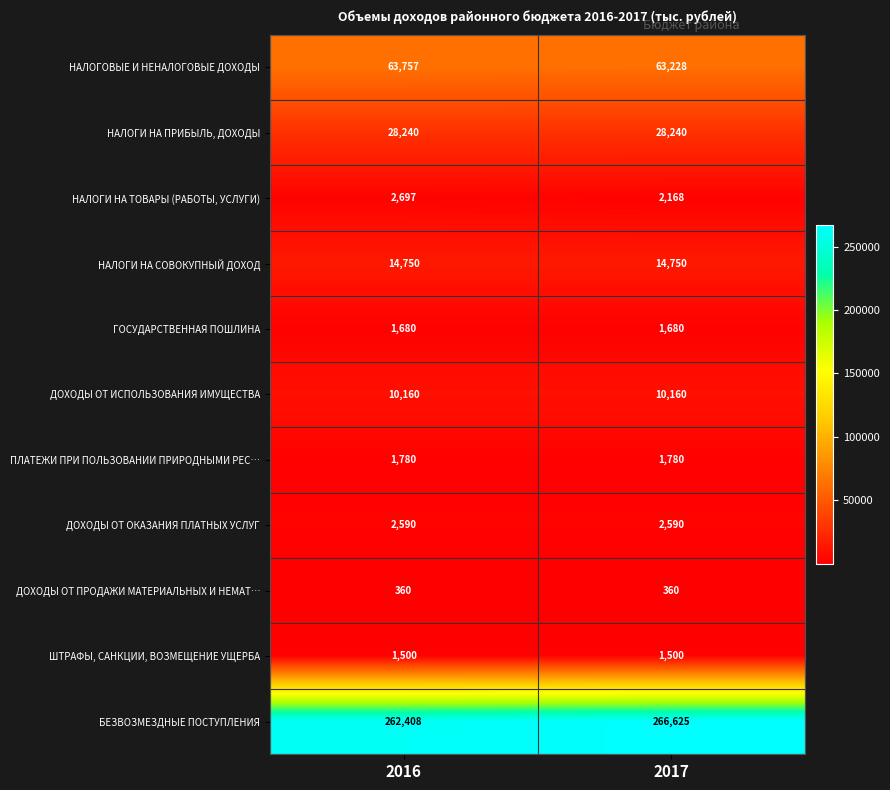

The value of НАЛОГОВЫЕ И НЕНАЛОГОВЫЕ ДОХОДЫ at 2017 is 32862. True or false?

False